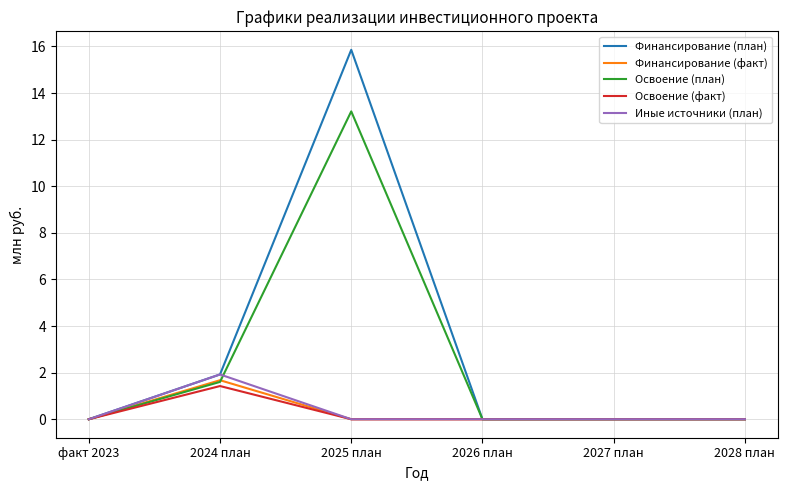

The value of Финансирование (факт) at факт 2023 is -1.2. True or false?

False